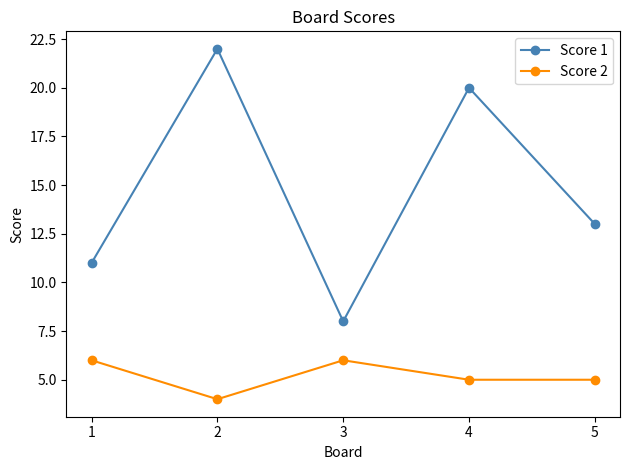

How many distinct data groups are displayed?

2